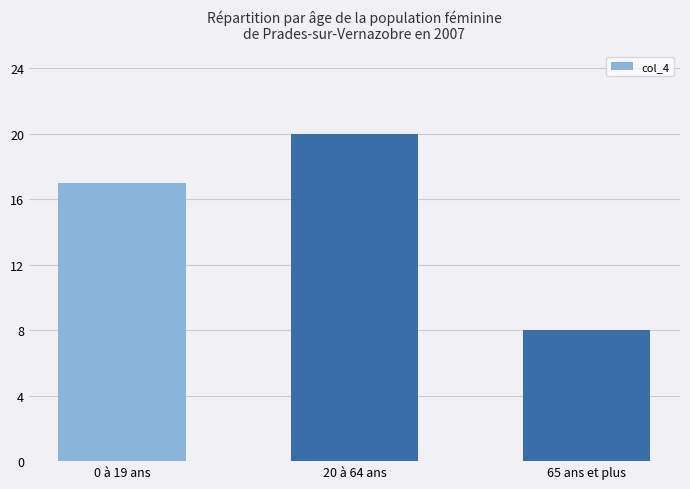

What is the average value?

15